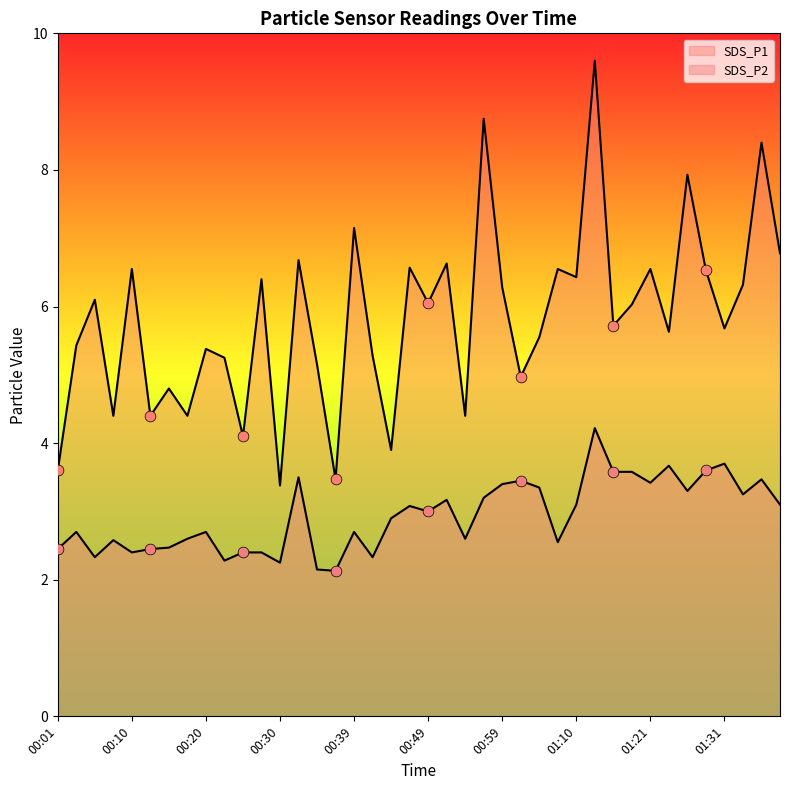

Which series has the largest total across all categories?

SDS_P1